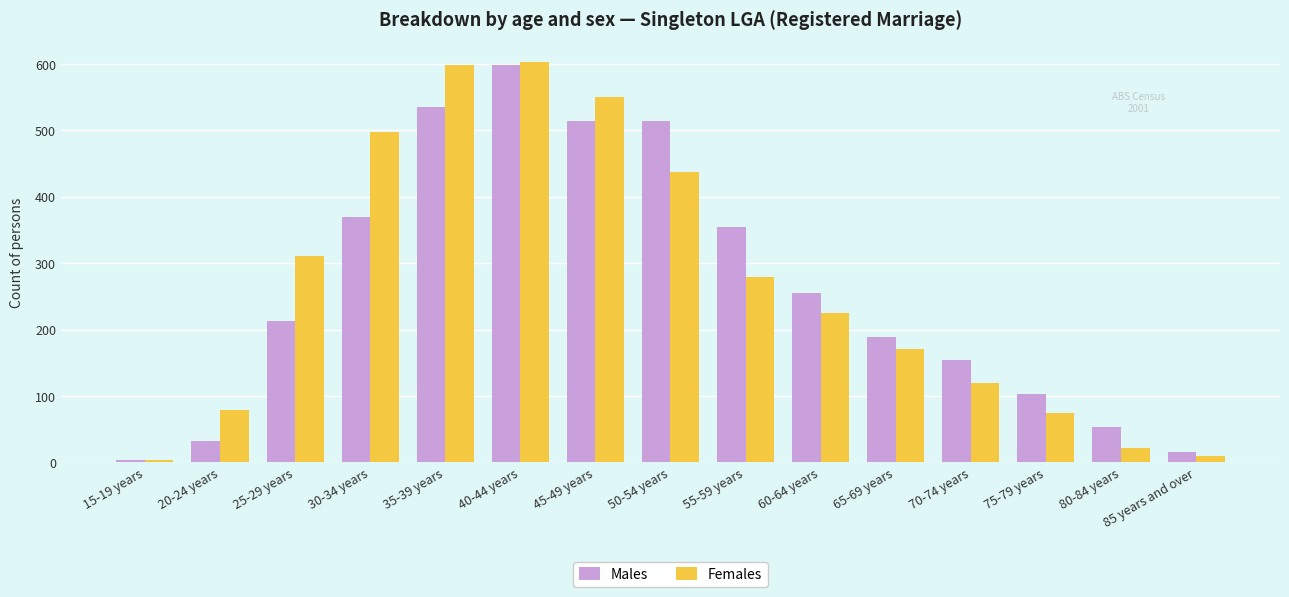

At which label is Females closest to 303?

25-29 years